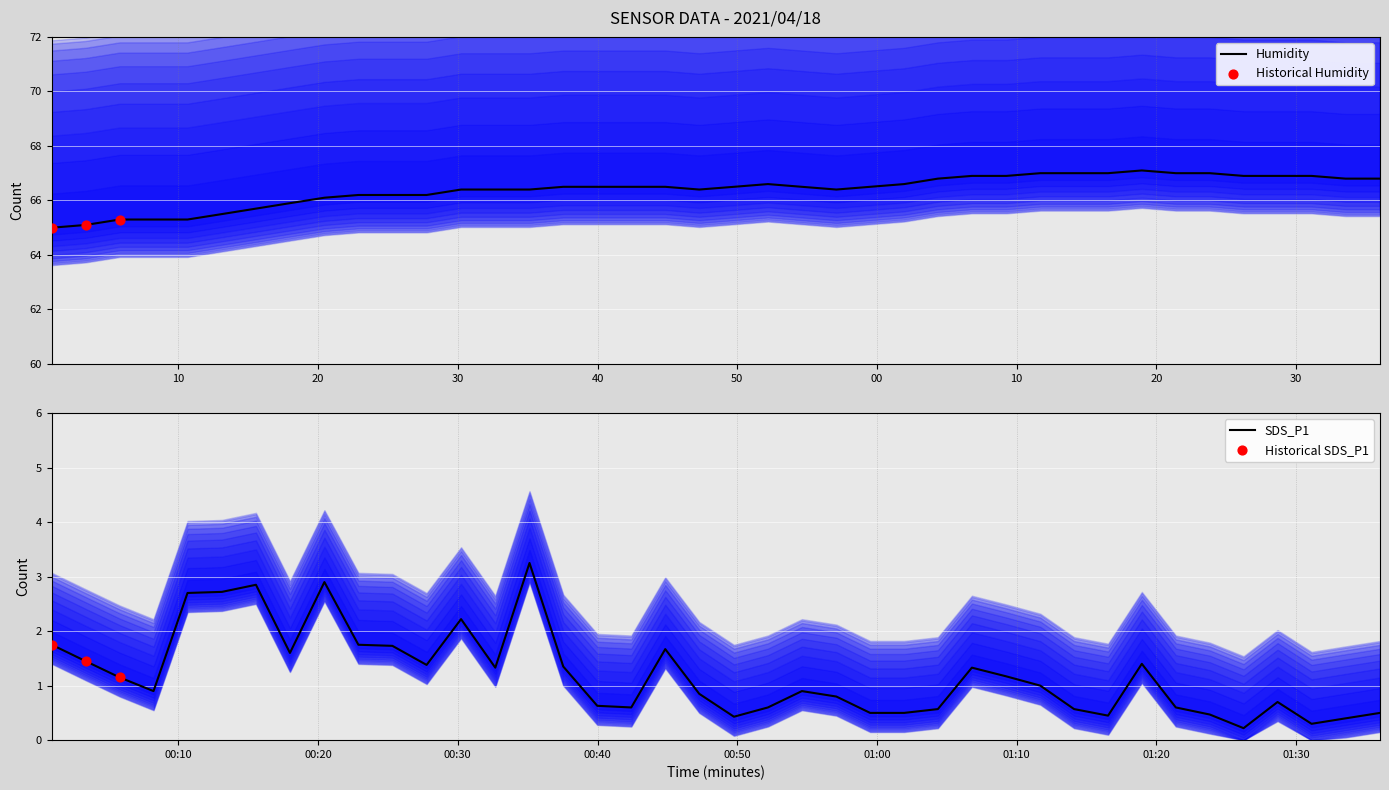

Which series contains the lowest Y value?

SDS_P1